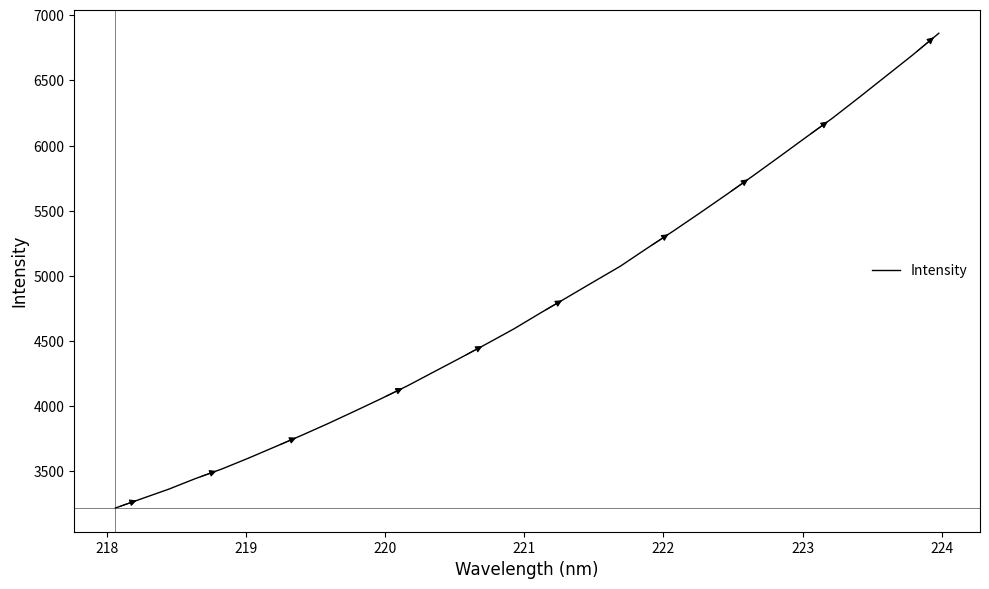

What is the greatest value displayed?

6861.2